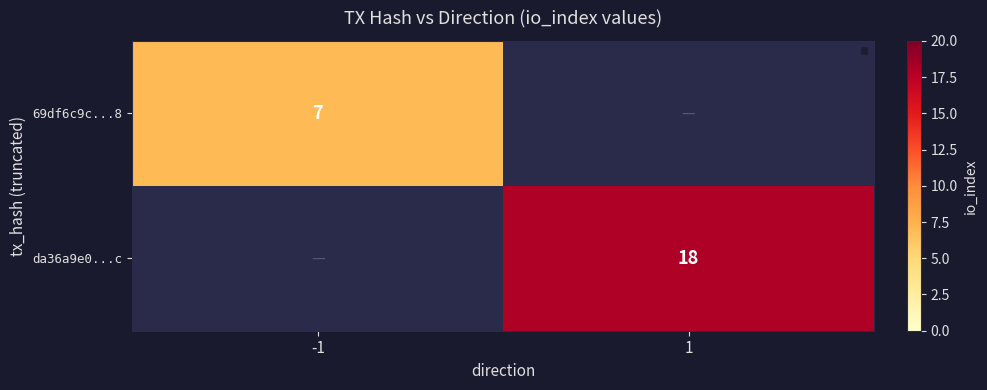

True or false: 69df6c9c...8 has a value of 7 at -1.

True